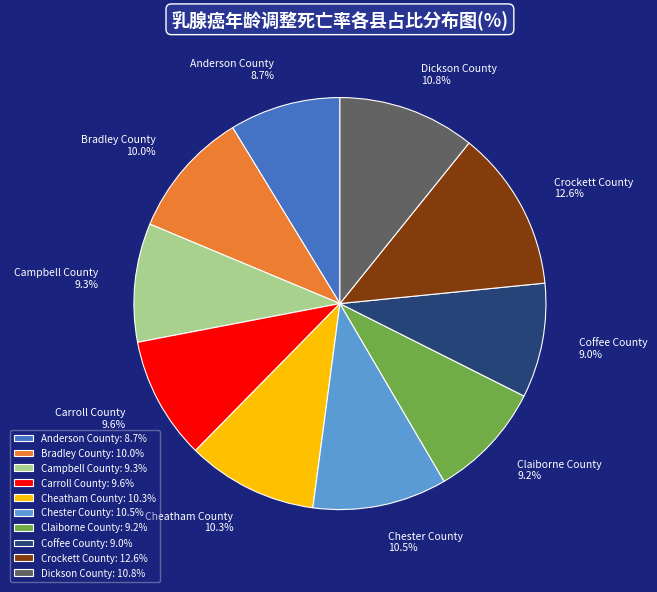

Is there a majority slice in this chart?

No